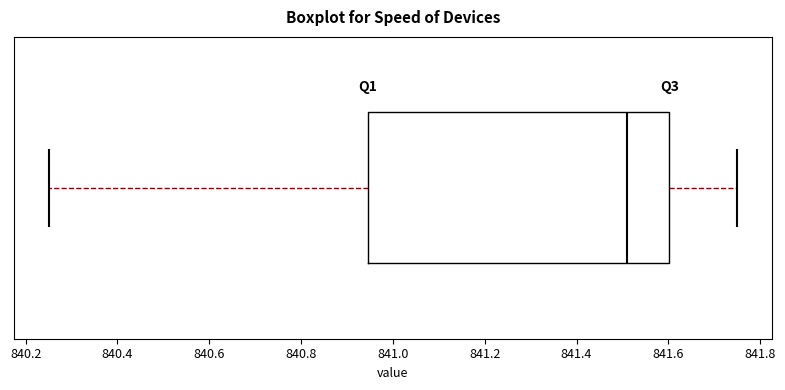

Transcribe this box plot: give where the median line is, the range the box spans, and where the two whiskers end, as read against the x-axis. The values are not printed on the chart, so give them approximately, as read against the axis.

median 841.52, box 840.94 to 841.60, whiskers 840.26 to 841.76